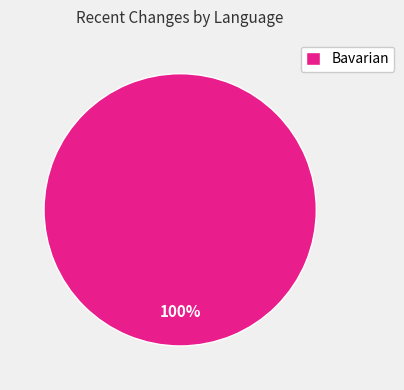

Rank the categories by value from highest to lowest.

Bavarian